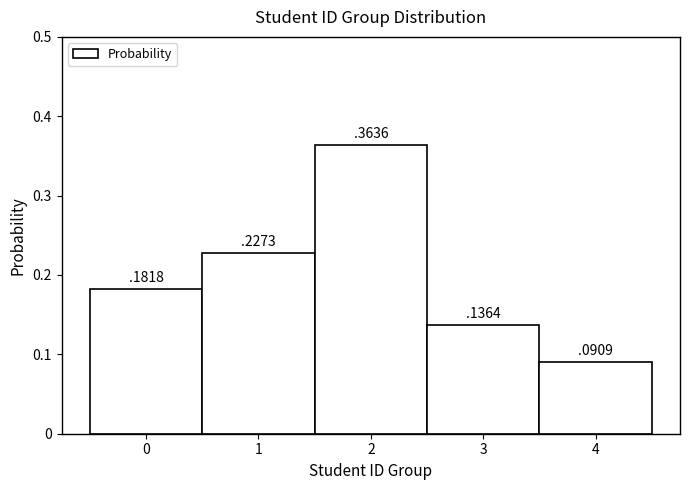

Reading left to right, transcribe this chart: for each bar, give the range it covers on the x-axis and its height.

-0.5 to 0.5: 0
0.5 to 1.5: 0
1.5 to 2.5: 0
2.5 to 3.5: 0
3.5 to 4.5: 0